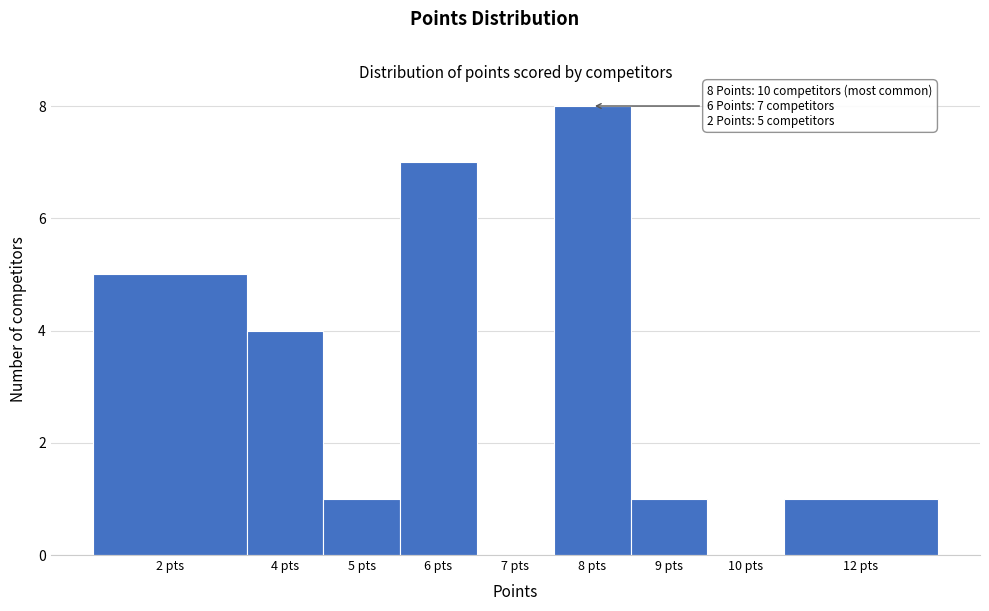

Reading right to left, list all the values displayed in this chart.

12 pts=1	10 pts=0	9 pts=1	8 pts=8	7 pts=0	6 pts=7	5 pts=1	4 pts=4	2 pts=5